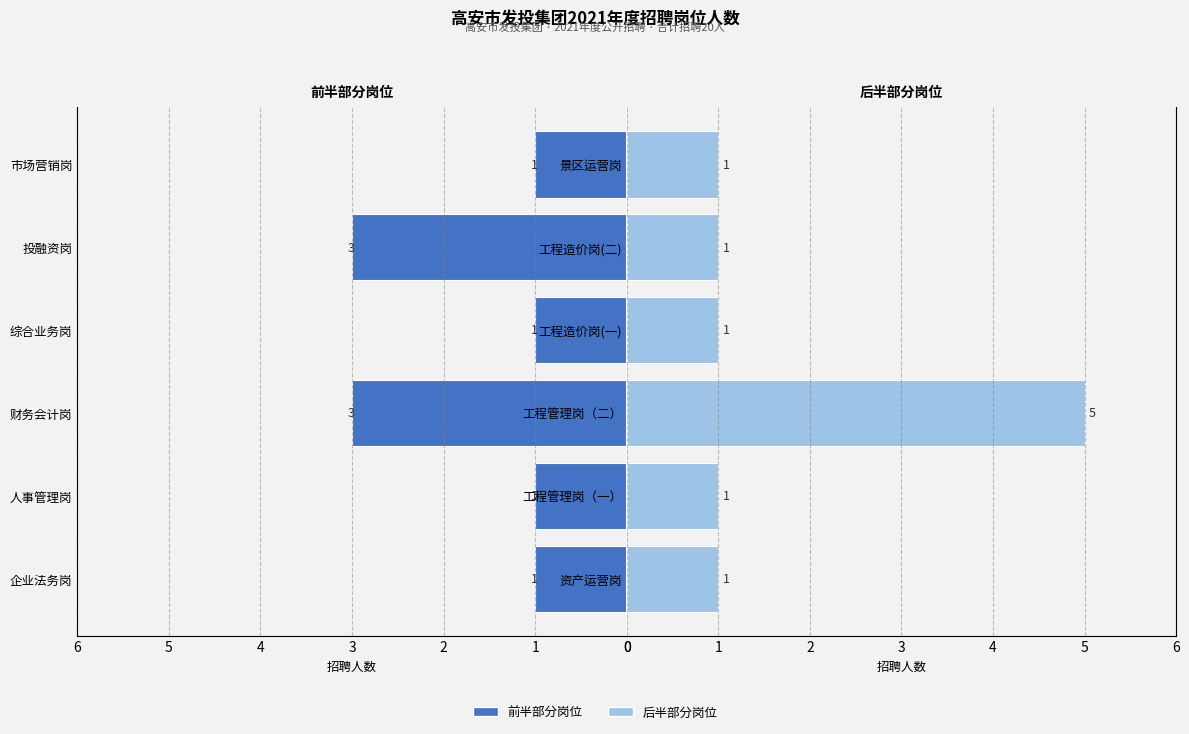

What is the maximum value for 前6岗位?

3